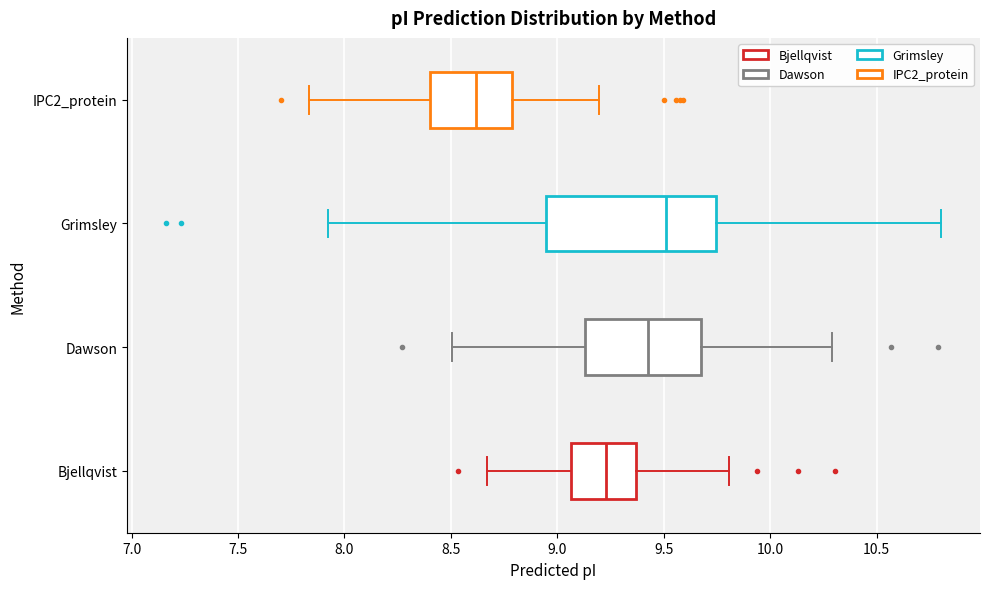

Which box is the widest, from its left edge to its right edge?

Grimsley